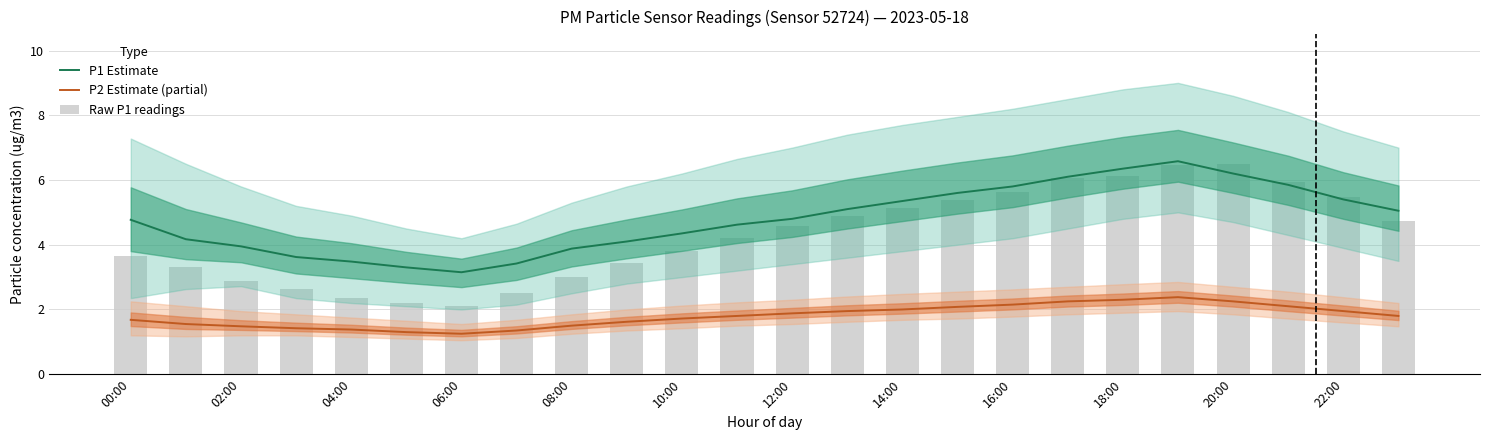

Where does the P1 Estimate series first go above 4?

00:00